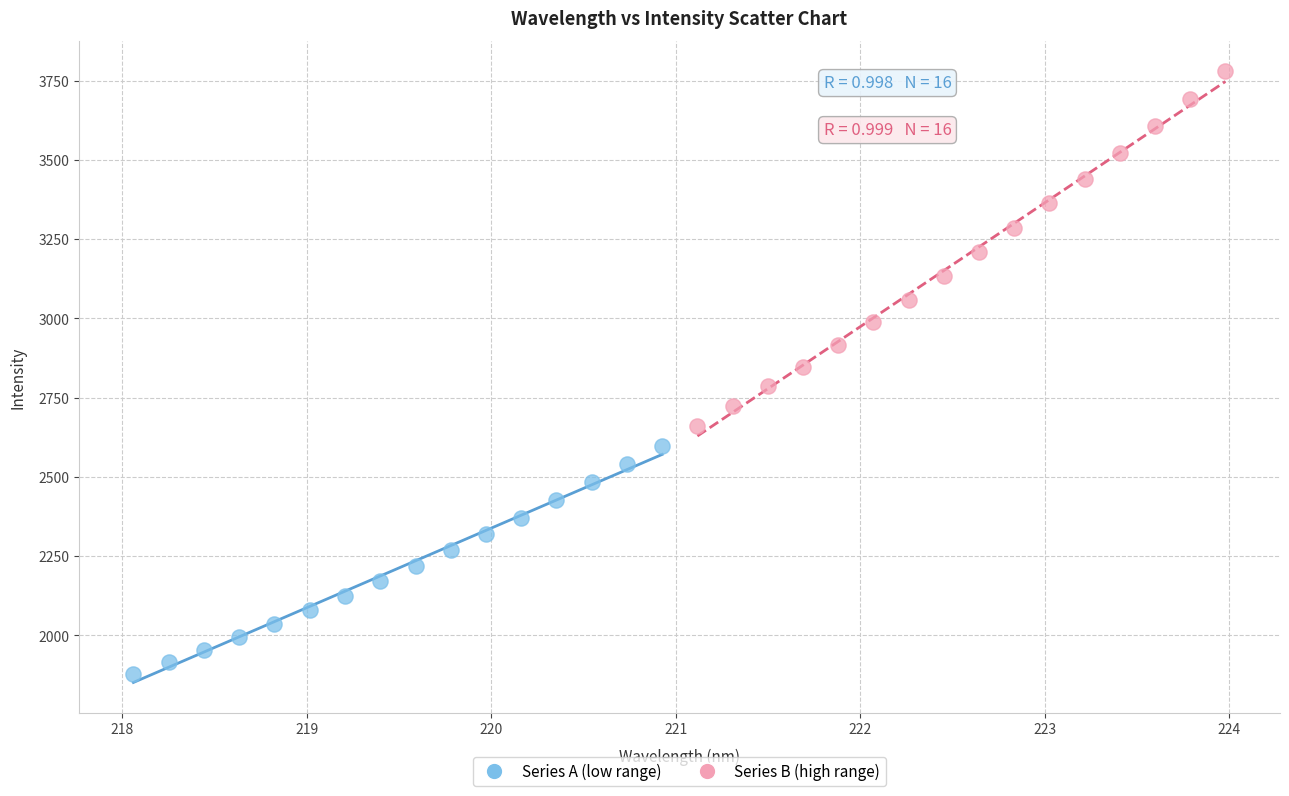

Which series contains the lowest Y value?

Series A (low range)